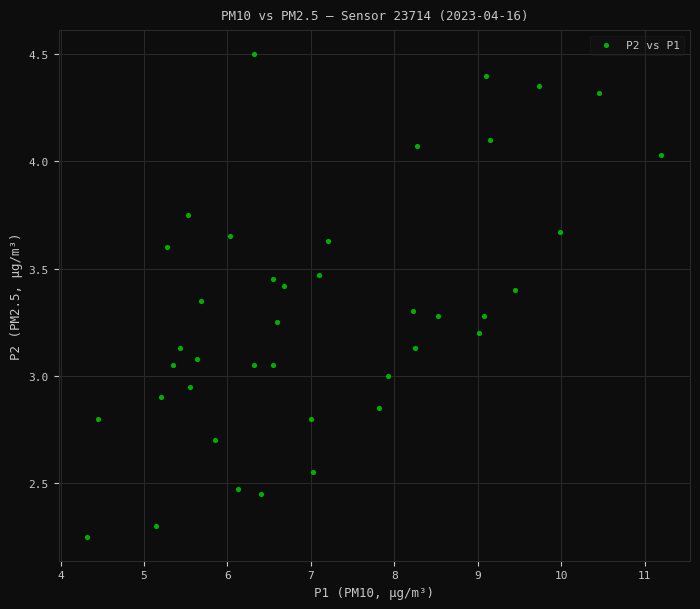

How many data points are displayed?

40